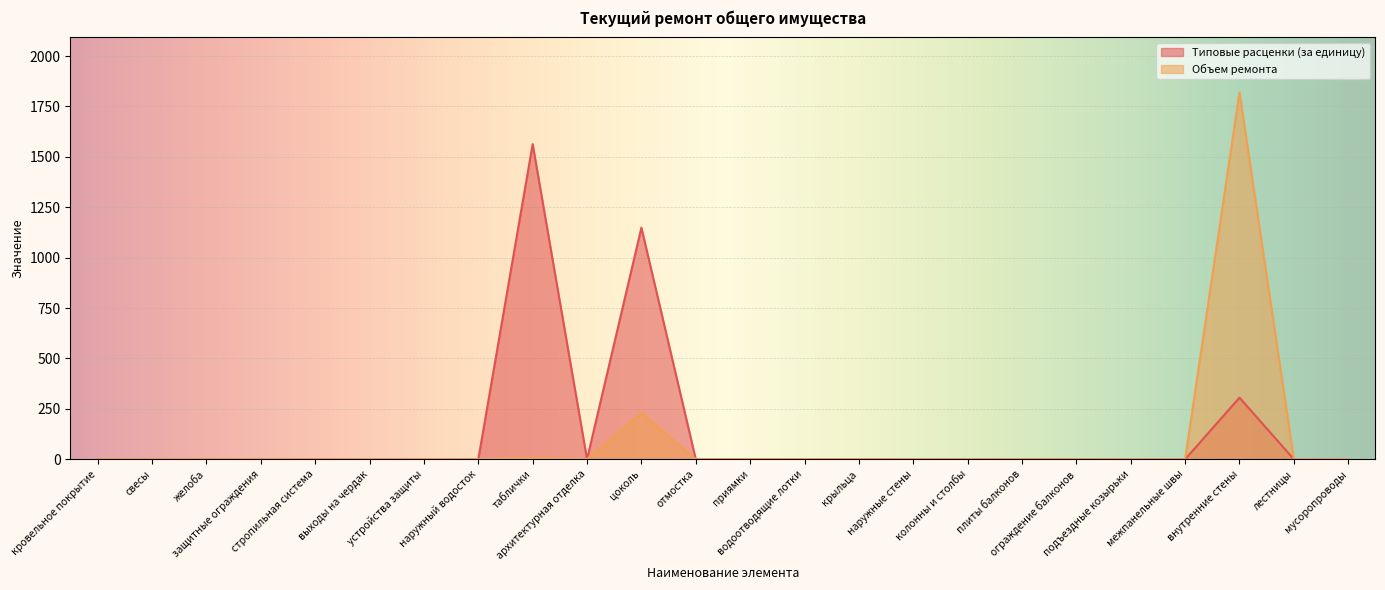

Which series changed the most between межпанельные швы and мусоропроводы?

Типовые расценки (за единицу)